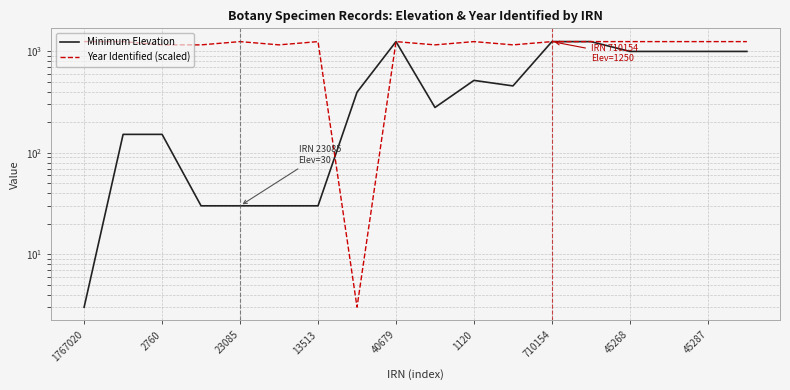

What is the approximate value of Year Identified (scaled) at 13?

1250.0